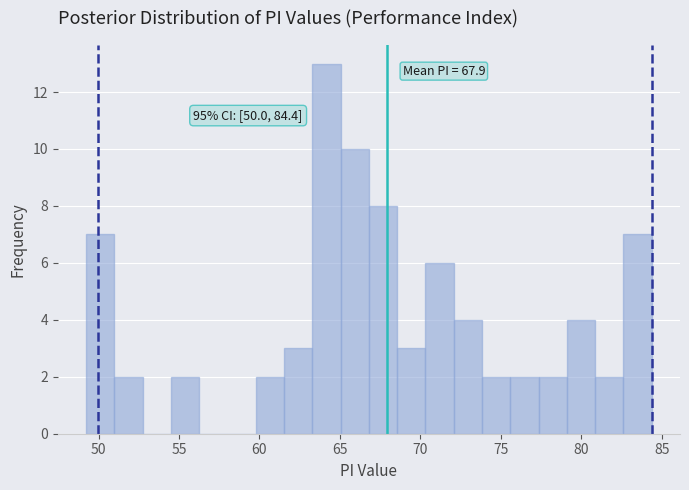

Read against the x-axis, roughly where is the centre of the tallest bar?

64.0